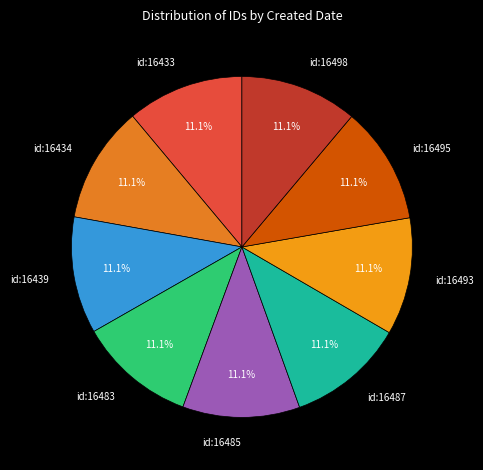

Do id:16485 and id:16495 together represent more than half of the pie?

No